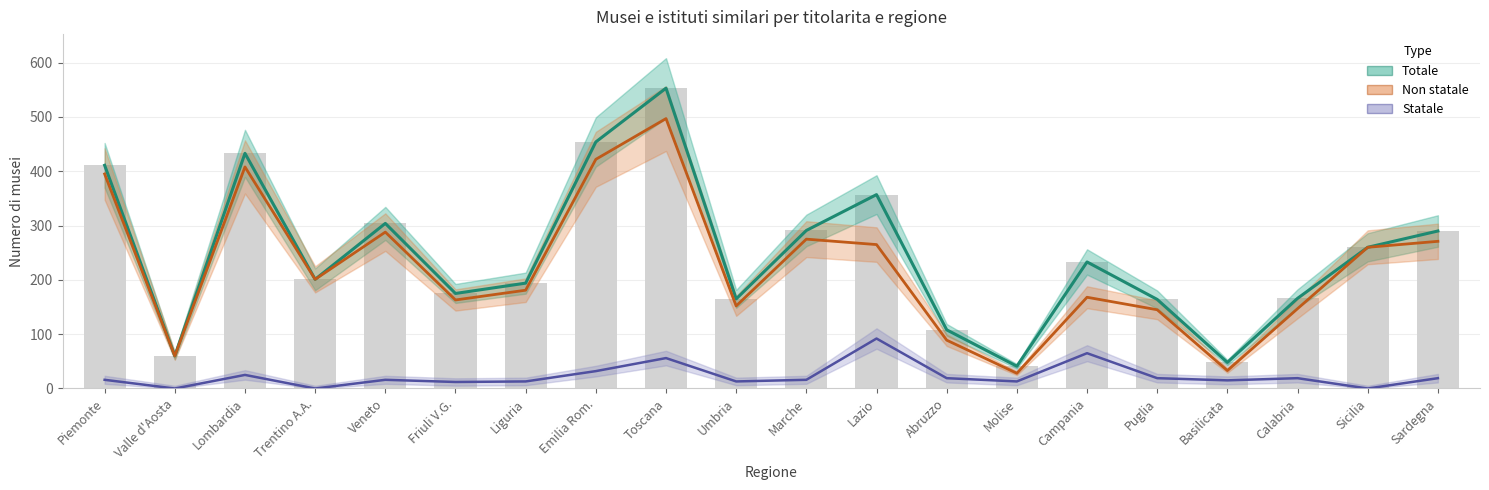

What is the spread (max minus min) of values at Emilia Rom.?

422